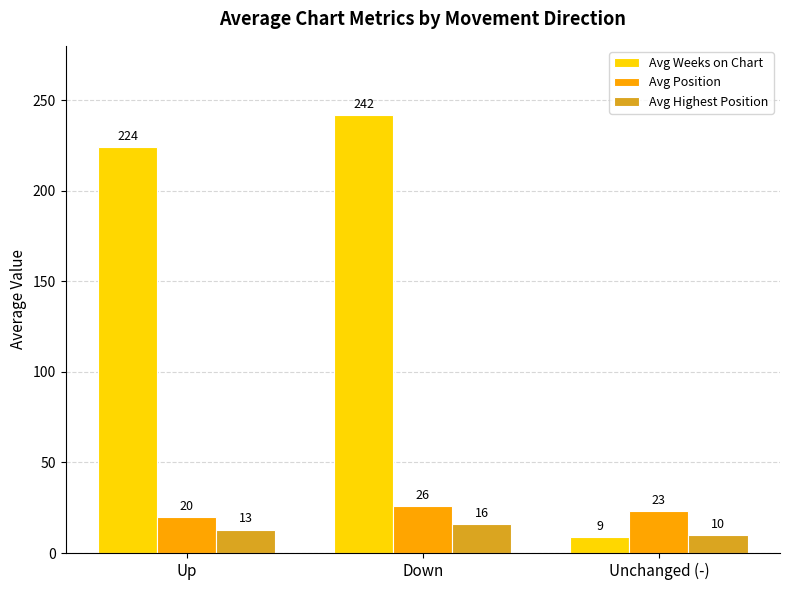

What is the total value across all series at Down?

284